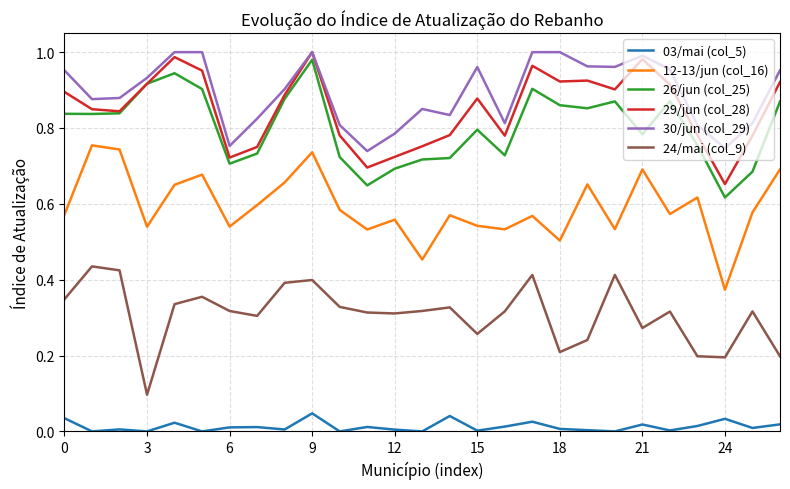

Which series has the largest total across all categories?

30/jun (col_29)